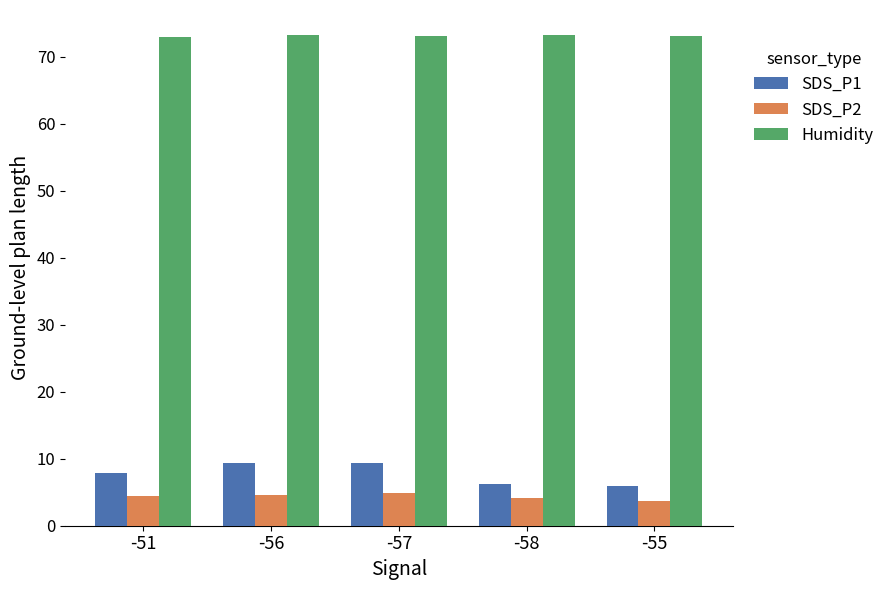

Which series has the largest range (max minus min)?

SDS_P1